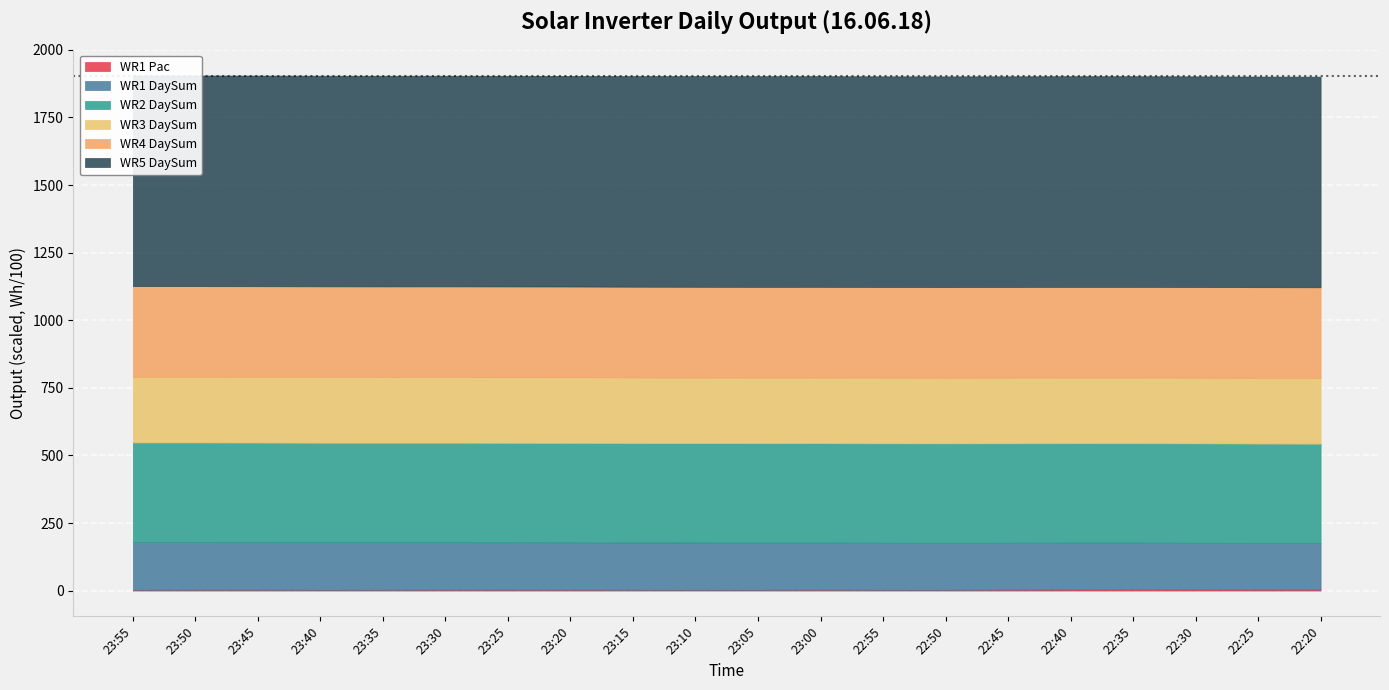

How many lines are shown in the chart?

6